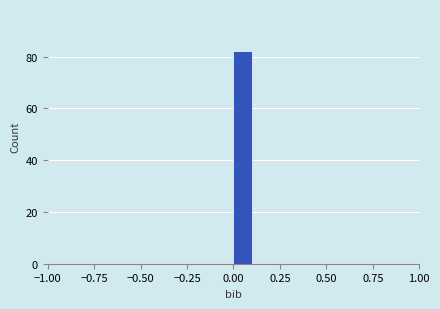

Around what value on the x-axis is the tallest bar? Give the approximate position of its centre, as read against the axis.

0.05